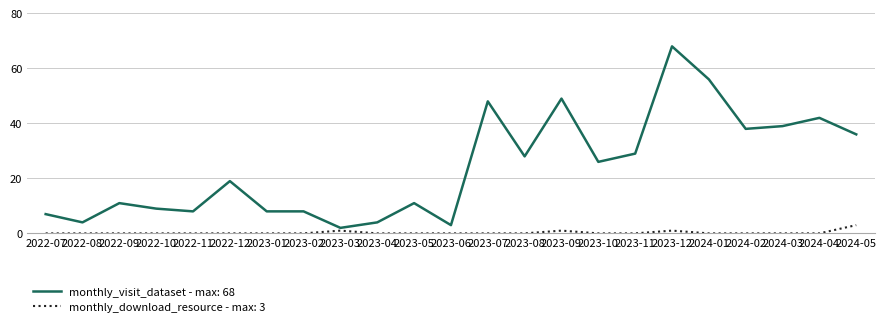

List the series in order of their overall mean, lowest first.

monthly_download_resource - max: 3, monthly_visit_dataset - max: 68